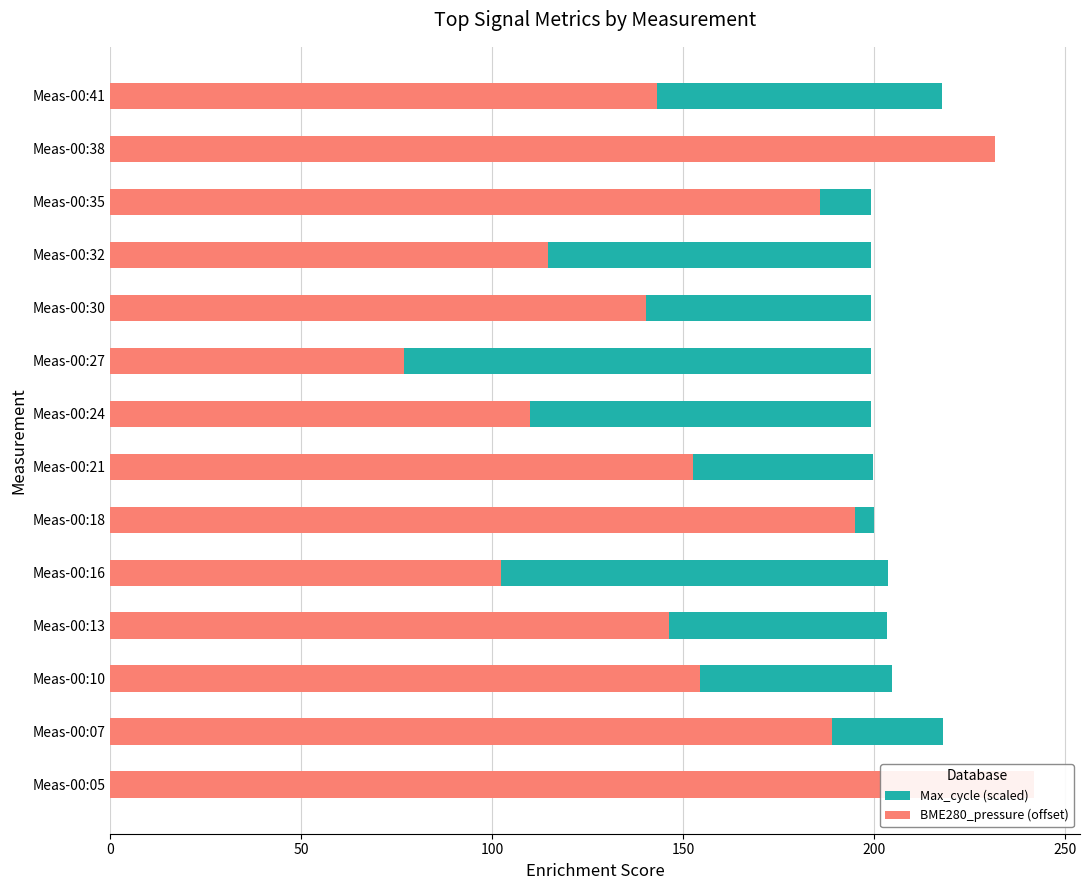

How many bars are there in total?

28